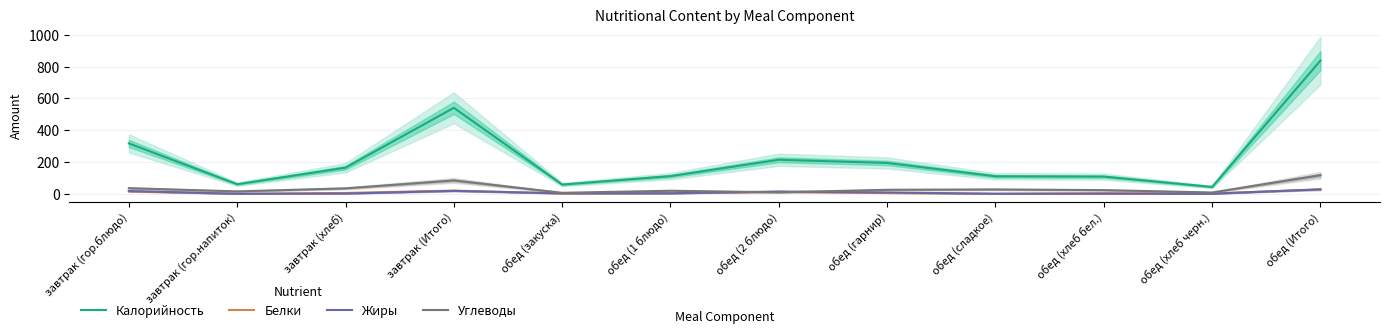

How many lines are shown in the chart?

4